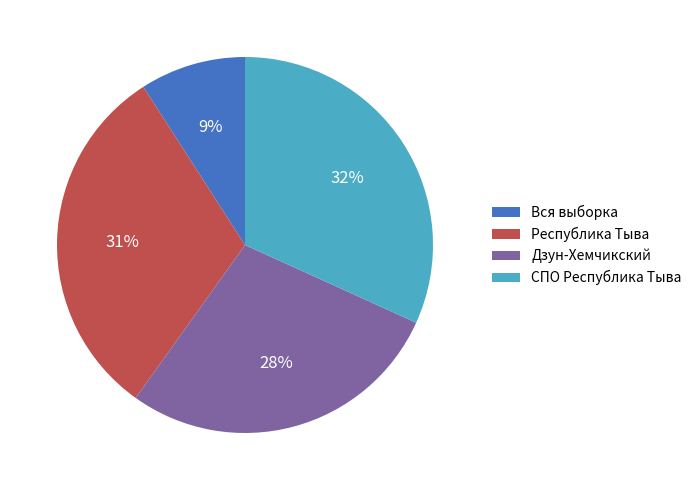

Which slice is the largest?

СПО Республика Тыва